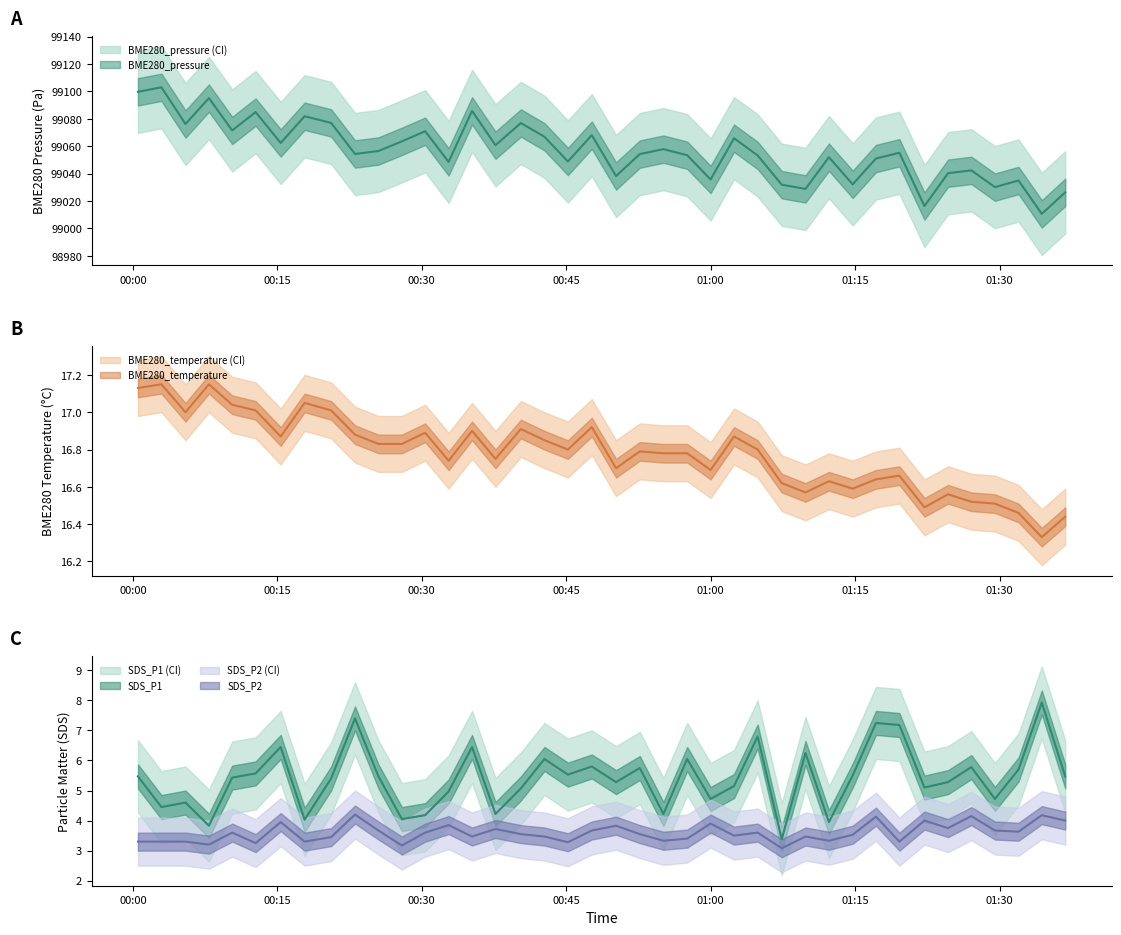

Does the chart have visible grid lines?

No